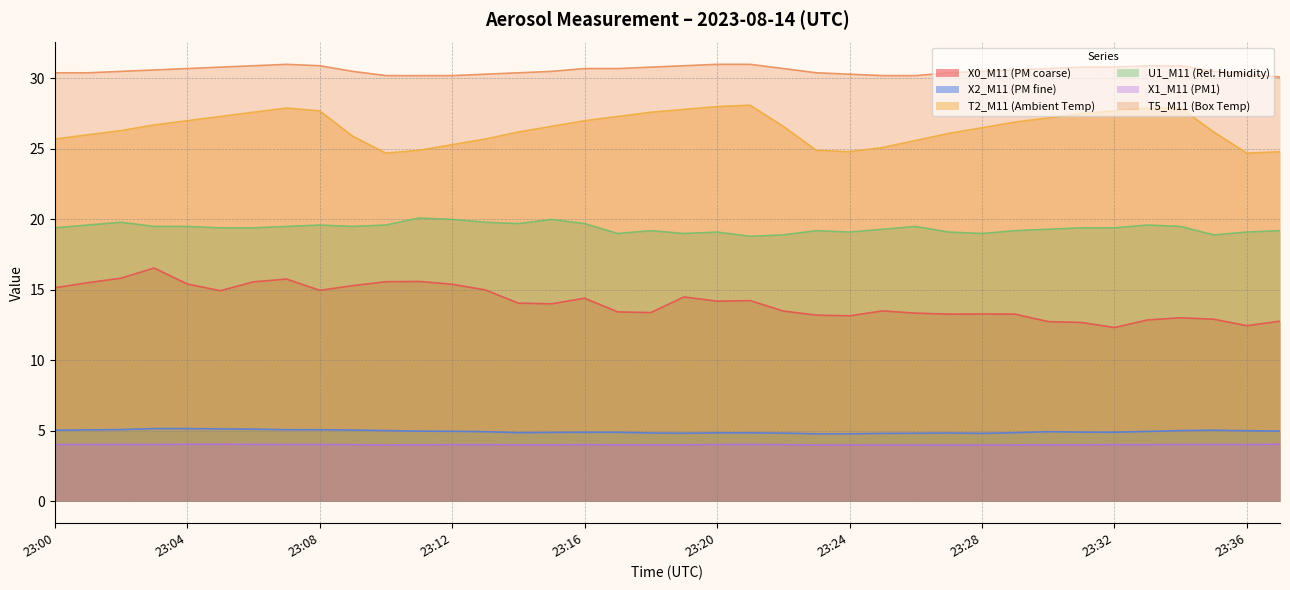

True or false: U1_M11 (Rel. Humidity) and X2_M11 (PM fine) cross at least once.

False